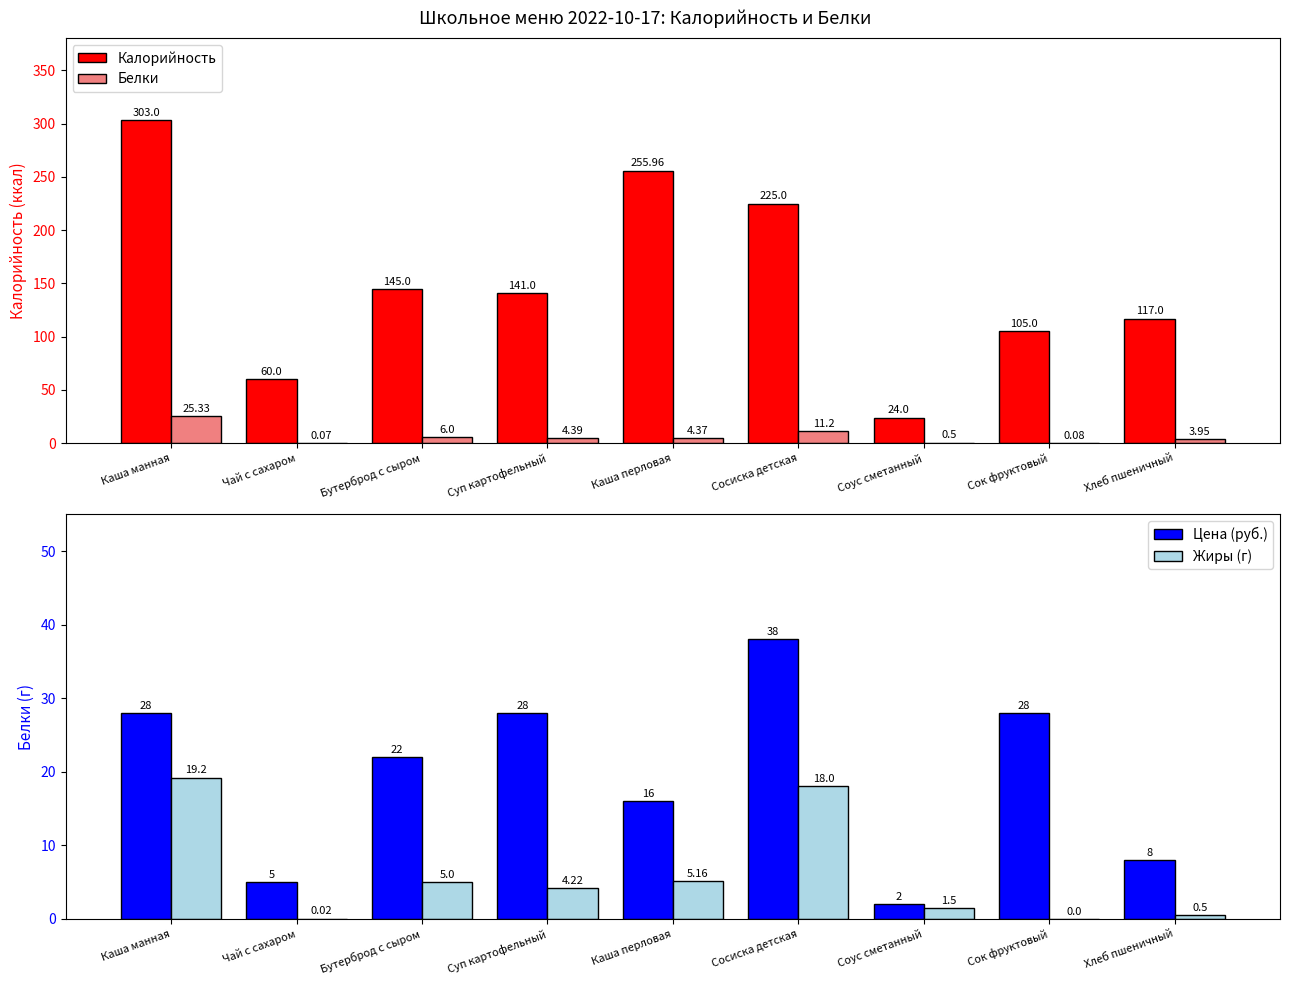

Are the bars grouped side by side (vs. stacked)?

Yes